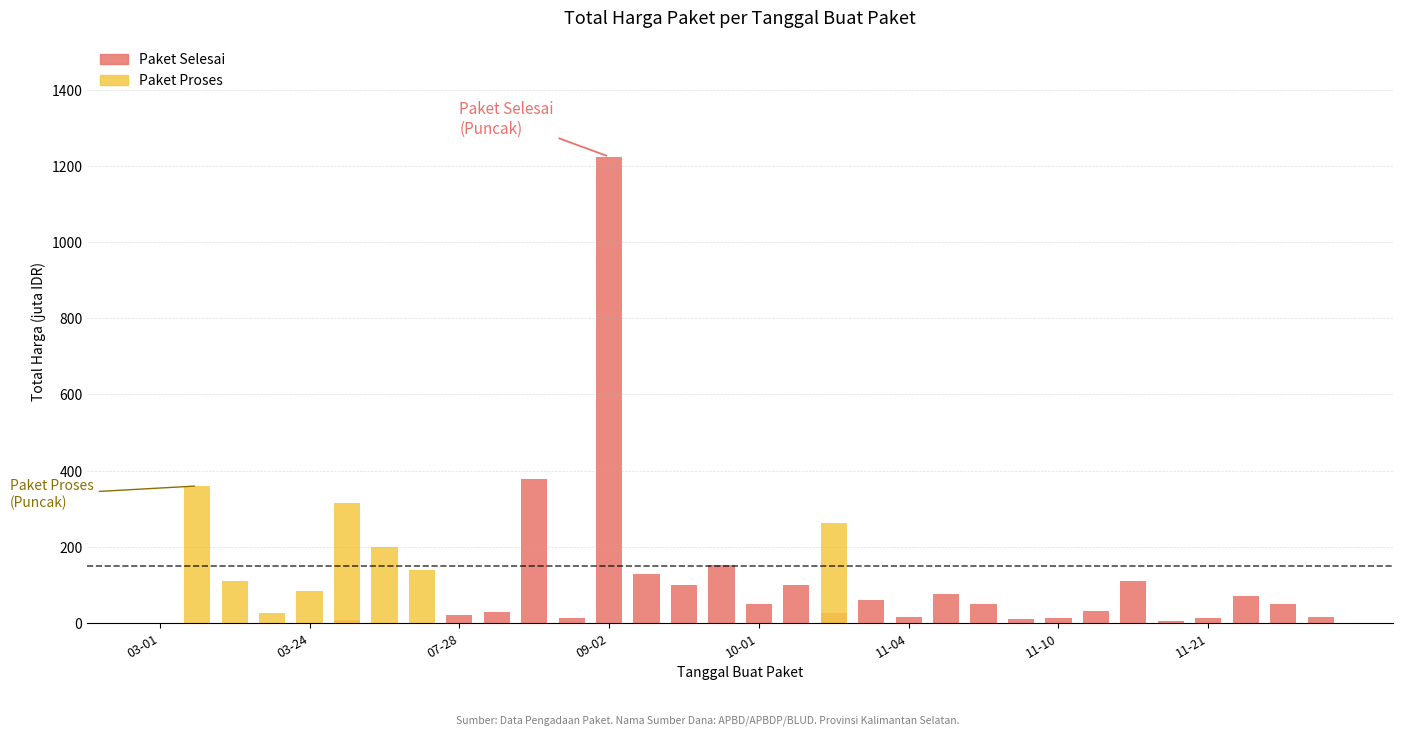

Does the chart contain any negative values?

No